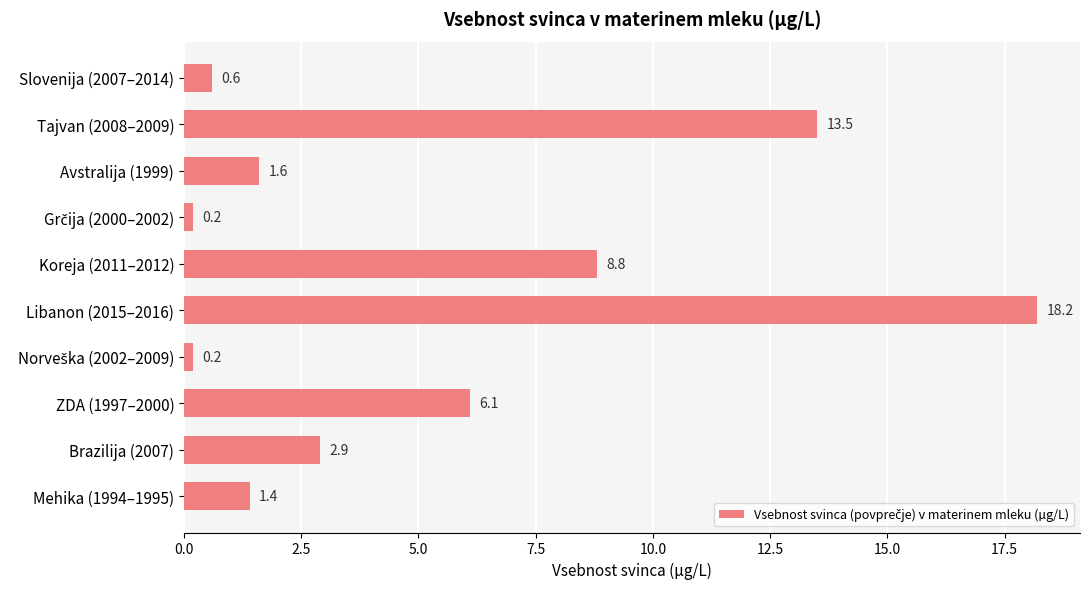

The value at Koreja (2011–2012) is 8.8. True or false?

True